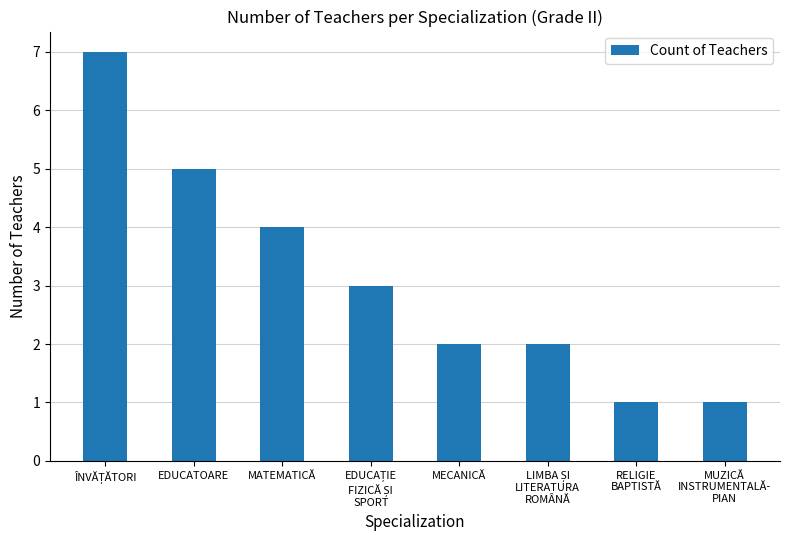

Reading left to right, what are all the values shown in this chart?

7	5	4	3	2	2	1	1